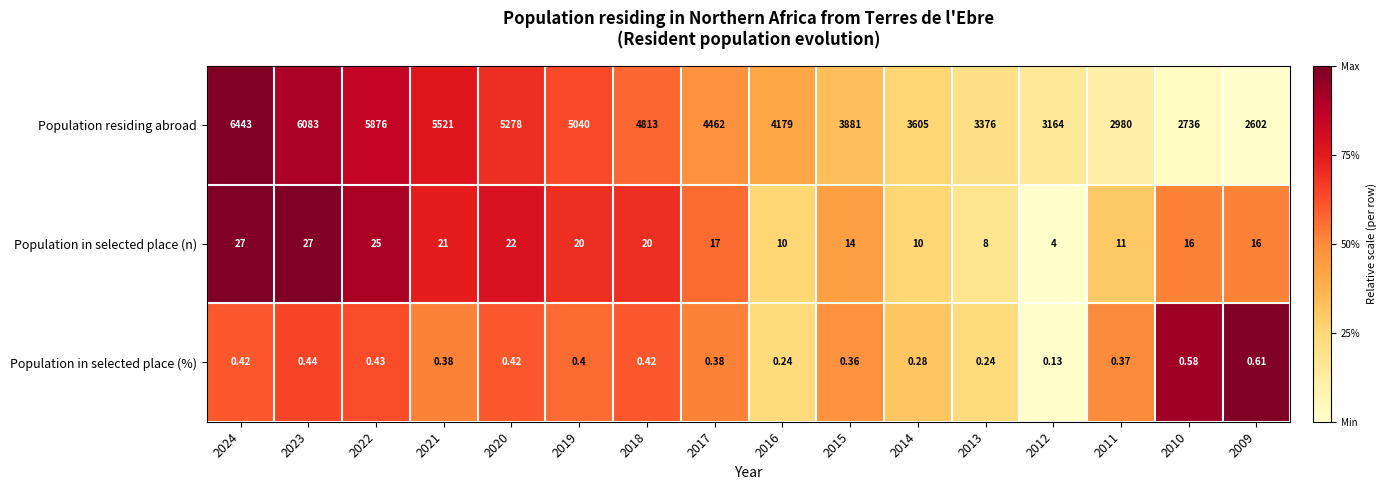

Which series has the largest range (max minus min)?

Population residing abroad